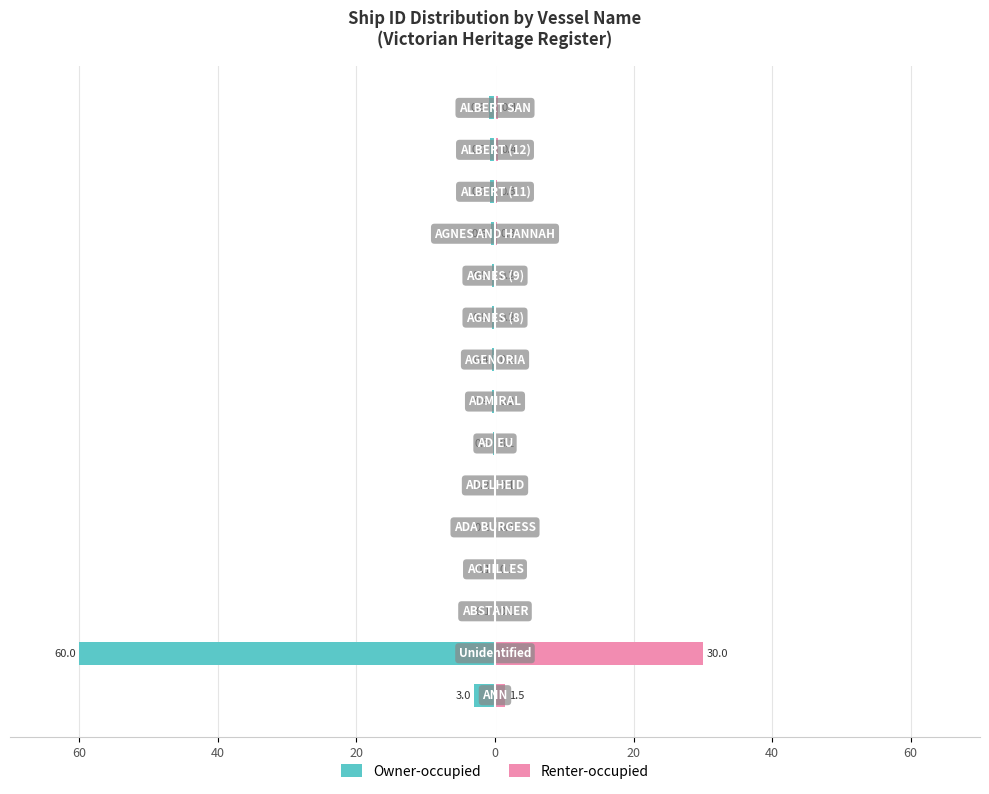

What are all the series names shown in the legend?

Owner-occupied, Renter-occupied